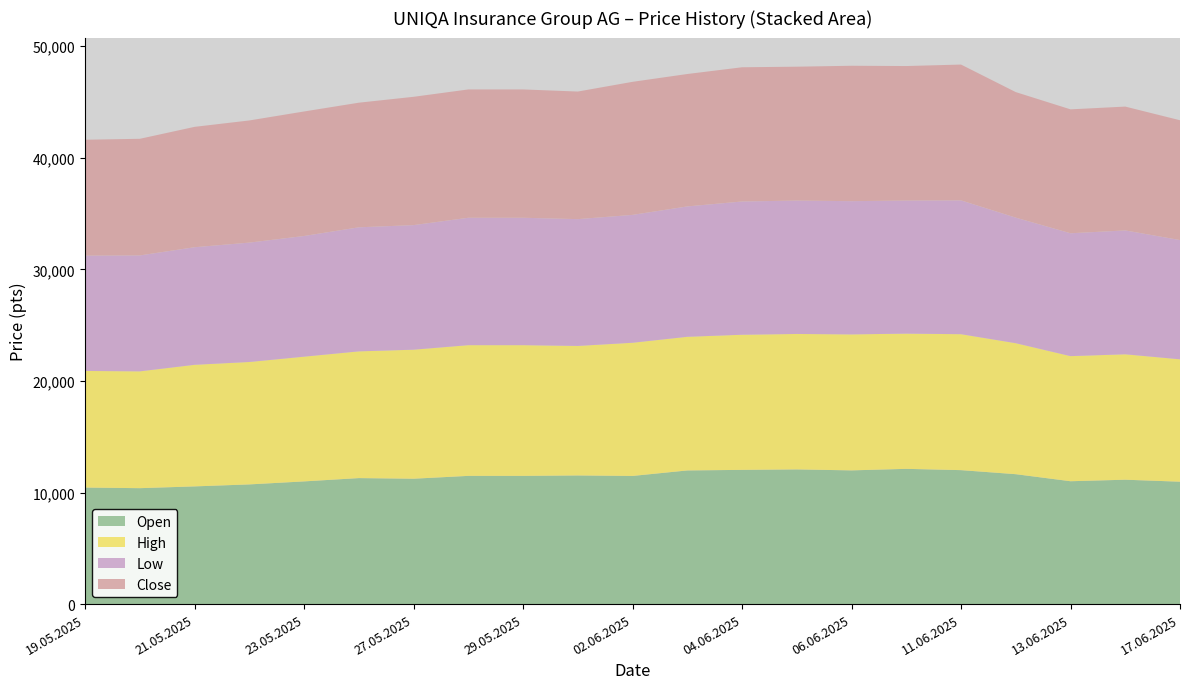

Reading left to right, transcribe all the data shown in this chart.

Open: 10444	10390	10549	10727	10997	11293	11237	11492	11492	11529	11486	11979	12030	12071	11985	12121	12006	11643	11012	11148	10970
High: 10452	10471	10899	10973	11180	11359	11565	11716	11716	11610	11938	11979	12112	12141	12188	12121	12185	11741	11213	11242	10970
Low: 10335	10390	10538	10699	10816	11119	11165	11418	11418	11365	11461	11685	11943	11955	11941	11927	11992	11253	11012	11101	10688
Close: 10389	10454	10790	10950	11161	11170	11502	11503	11503	11436	11926	11869	12031	12001	12137	12057	12176	11253	11107	11101	10739